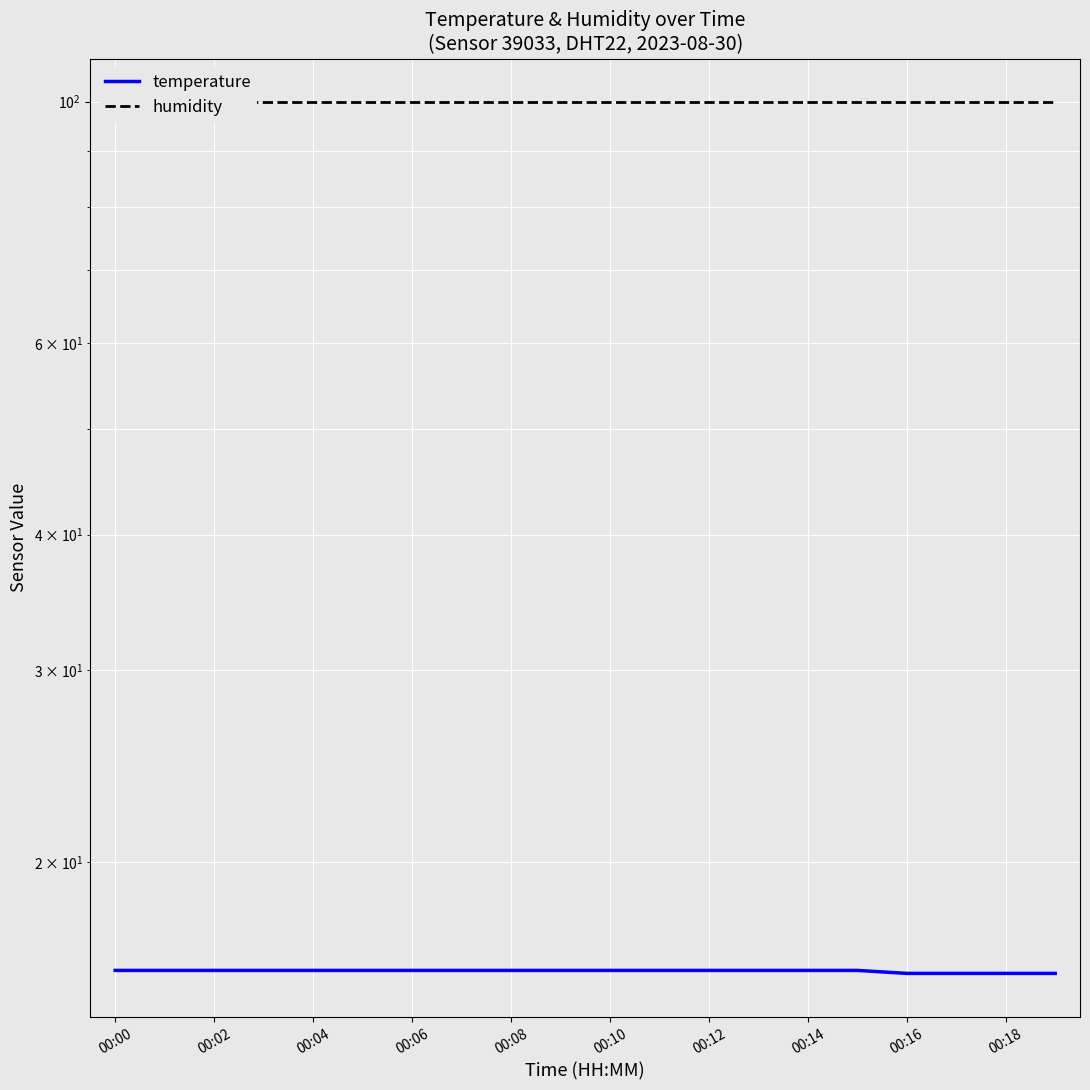

True or false: temperature and humidity intersect in this chart.

False